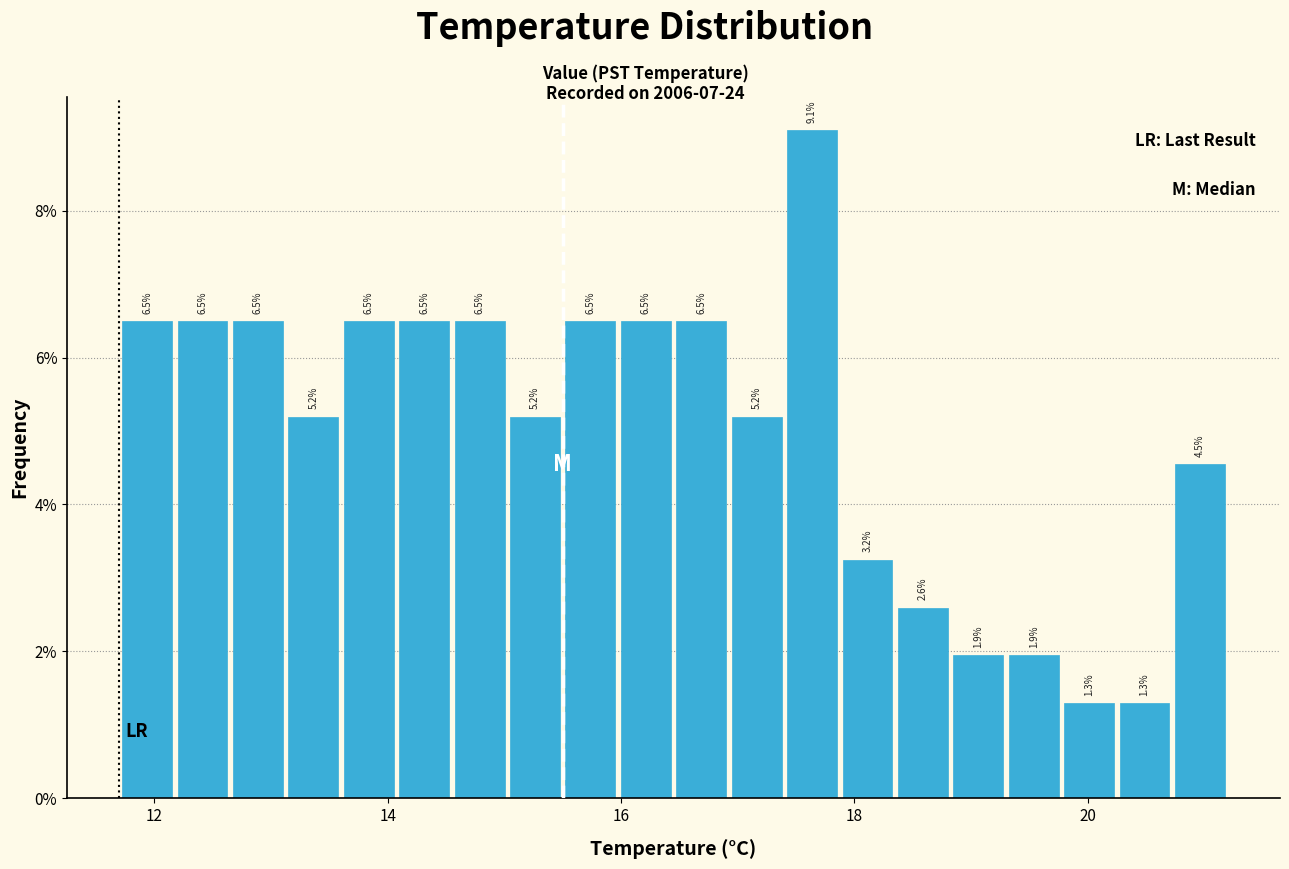

Around what value on the x-axis is the tallest bar? Give the approximate position of its centre, as read against the axis.

17.6